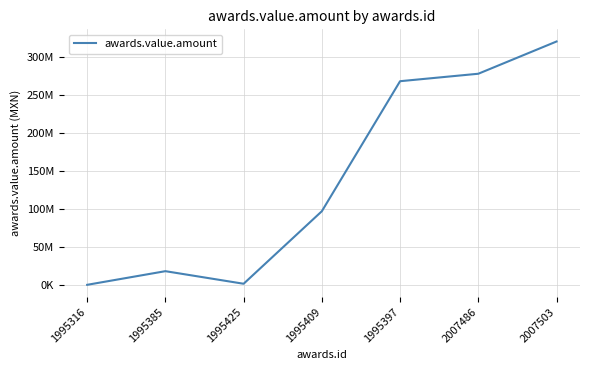

Does the chart have visible grid lines?

Yes